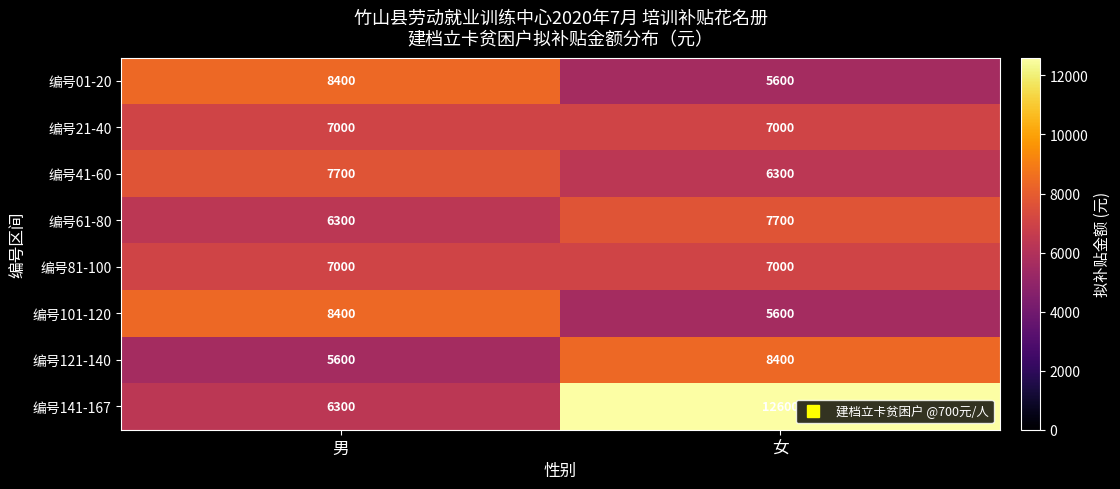

What is the sum of the 编号21-40 values at 男 and 女?

14000